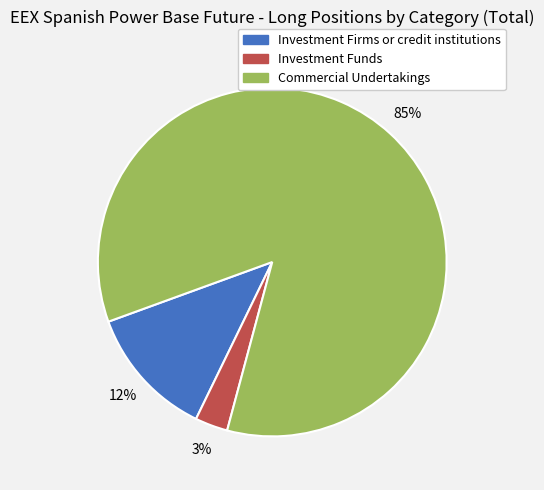

Do Commercial Undertakings and Investment Funds together represent more than half of the pie?

Yes